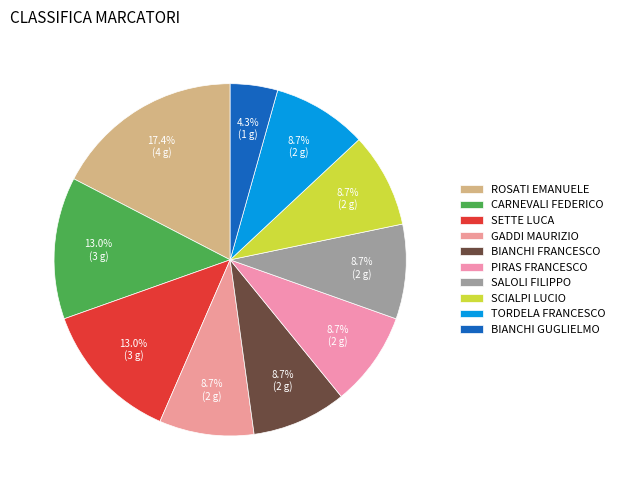

To the nearest percent, what is the difference between the largest and smallest slice percentages?

13%